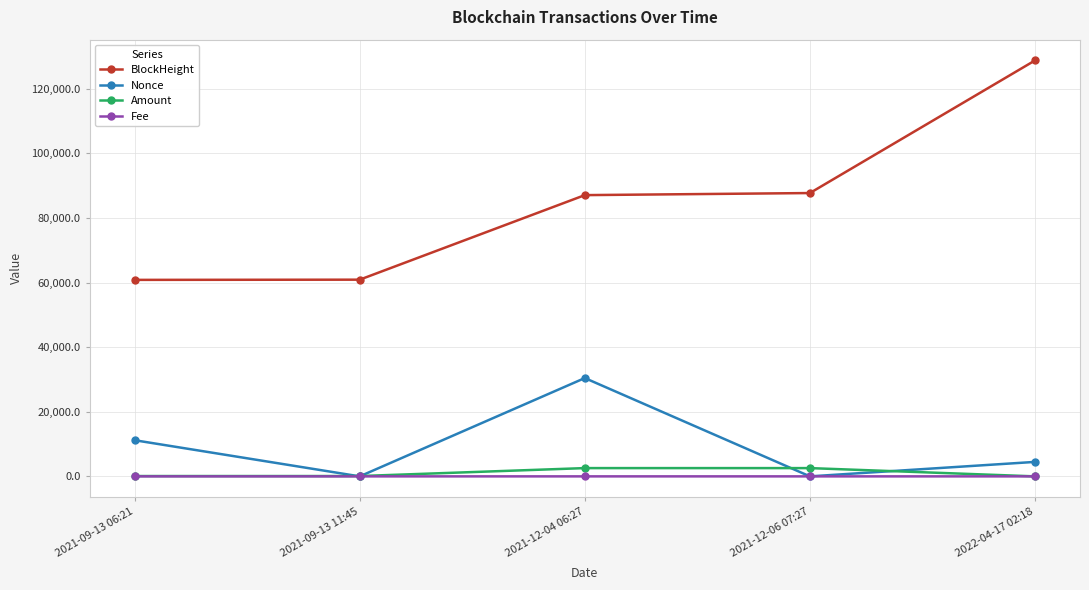

What is the value of the Nonce point at the 3rd from the left?

30437.0